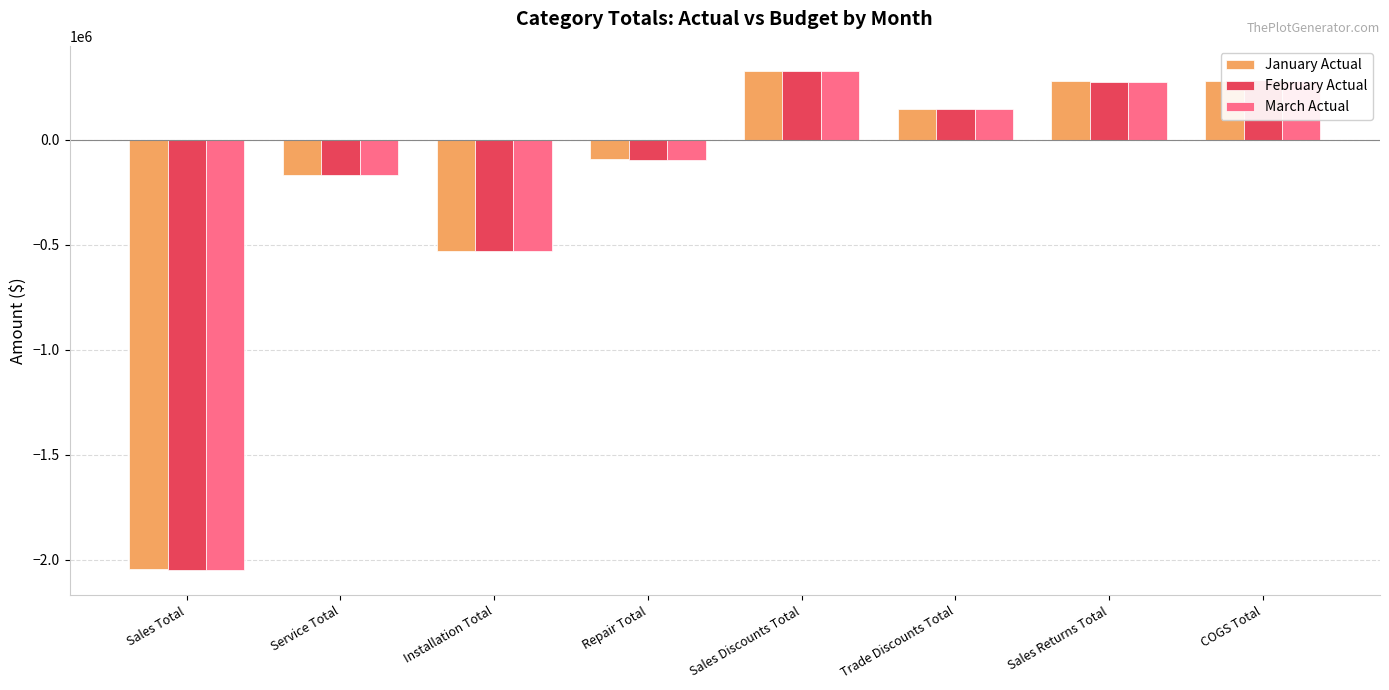

What is the greatest value displayed?

328957.6